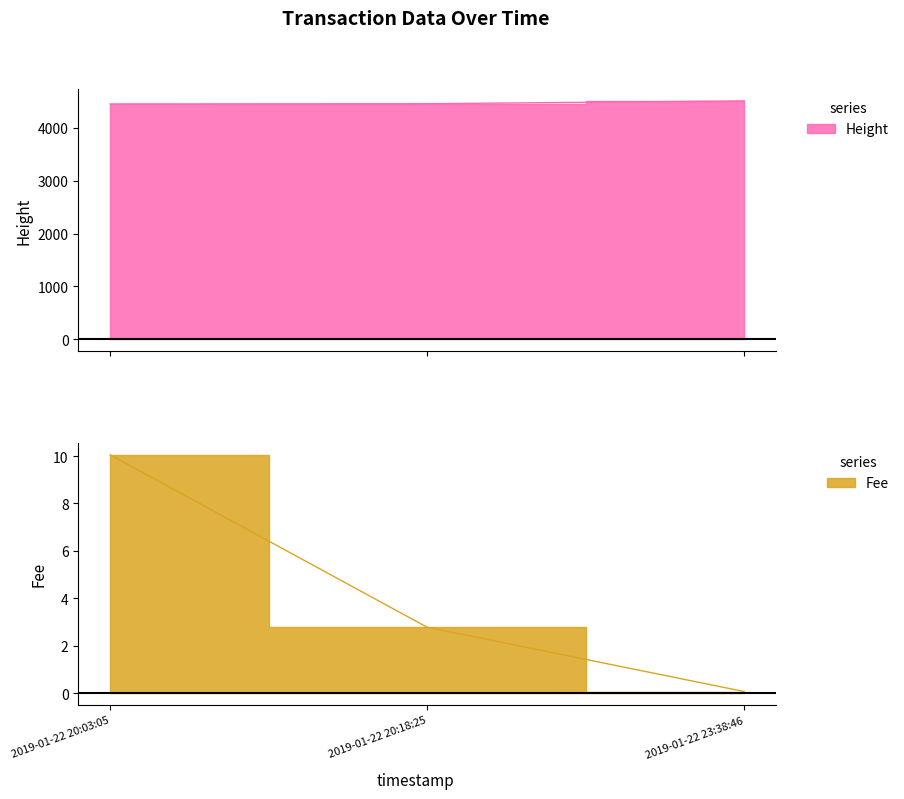

What is the value of the Fee point at the 1st from the left?

10.1